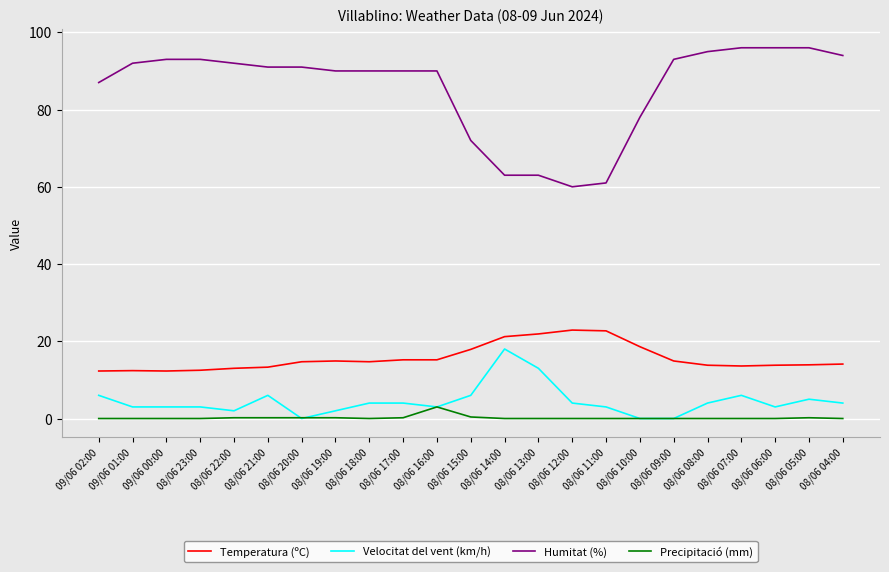

True or false: Velocitat del vent (km/h) has more than 0 interior local peaks.

True